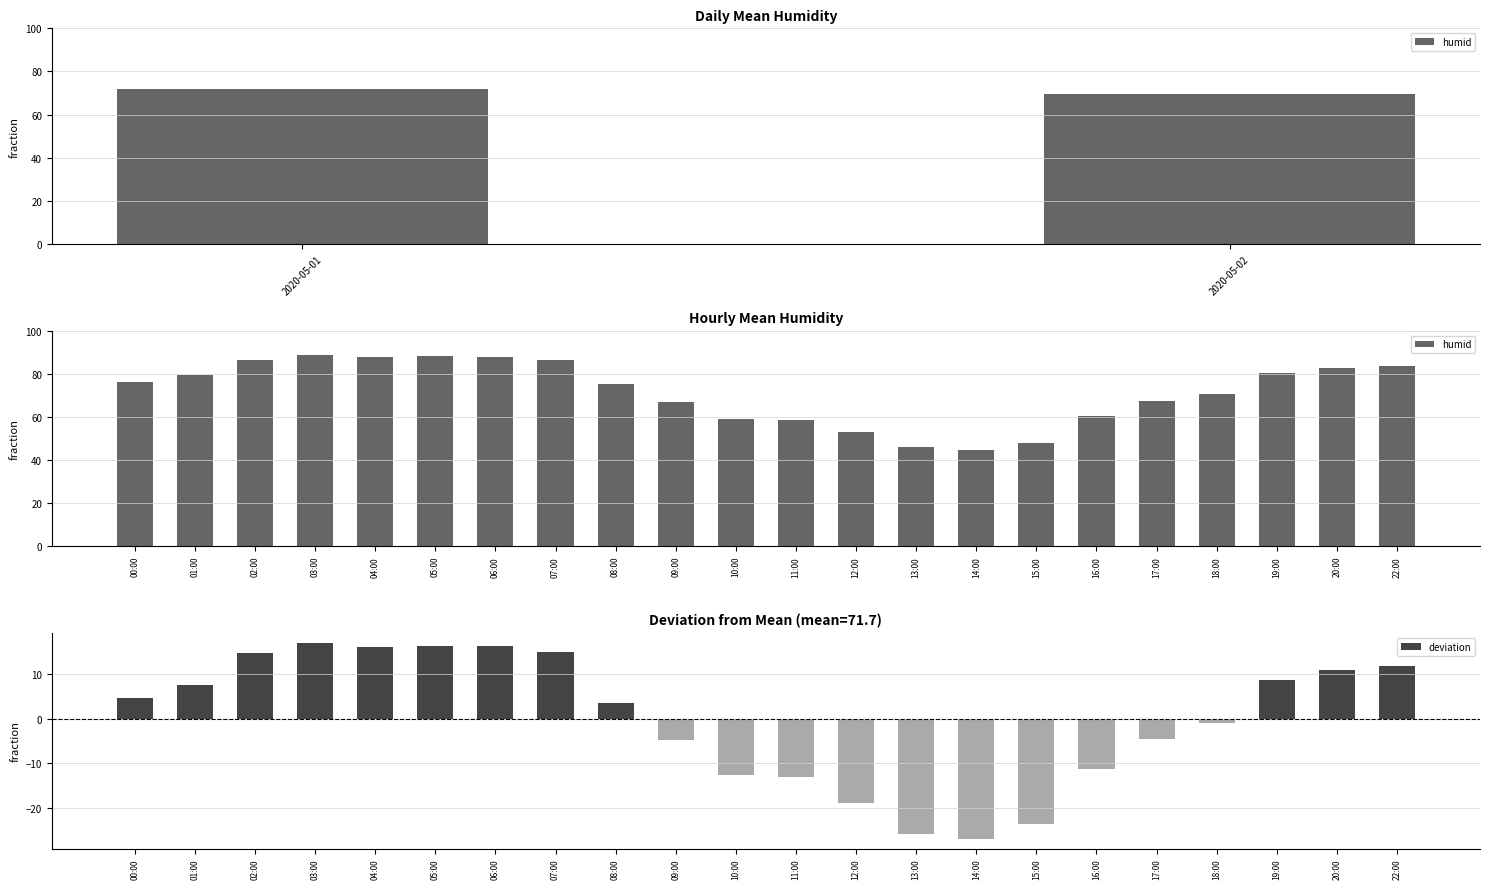

What is the difference between the second highest and second lowest values in the deviation series?

42.2